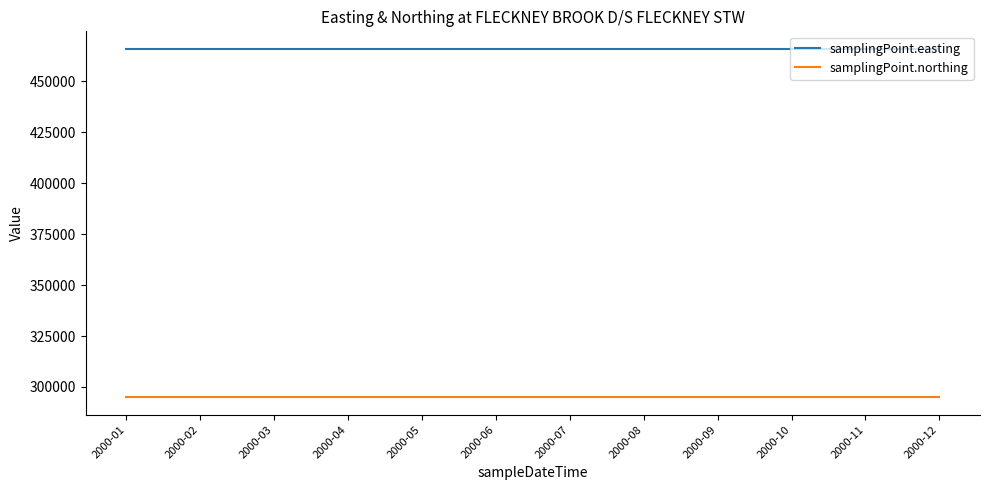

Reading right to left, transcribe all the data shown in this chart.

samplingPoint.easting: 465932	465932	465932	465932	465932	465932	465932	465932	465932	465932	465932	465932
samplingPoint.northing: 294934	294934	294934	294934	294934	294934	294934	294934	294934	294934	294934	294934